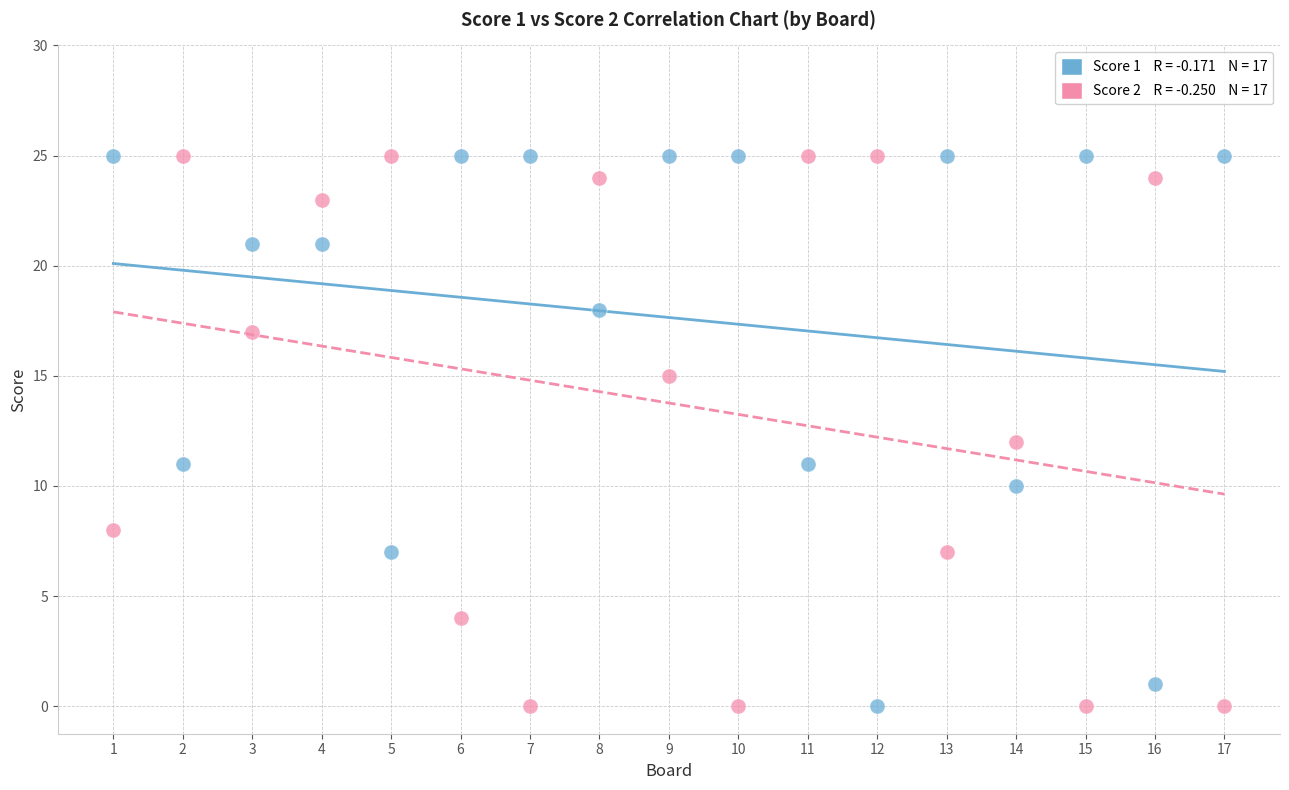

Across all data points, what is the range of Y values (max minus min)?

25